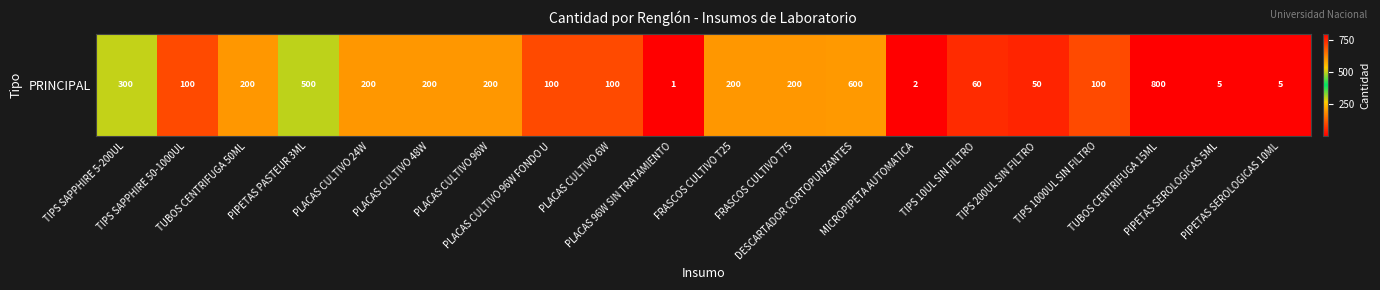

What is the difference between the second highest and second lowest values?

598